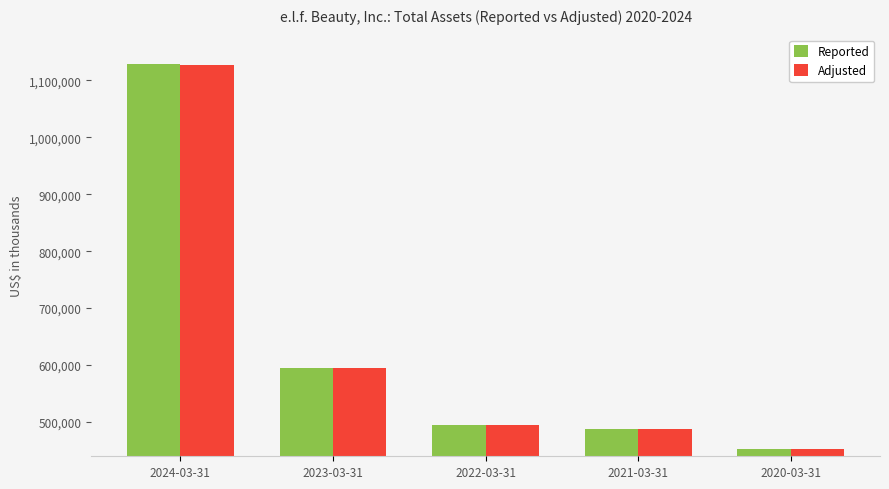

Which category has the highest value across all series?

2024-03-31